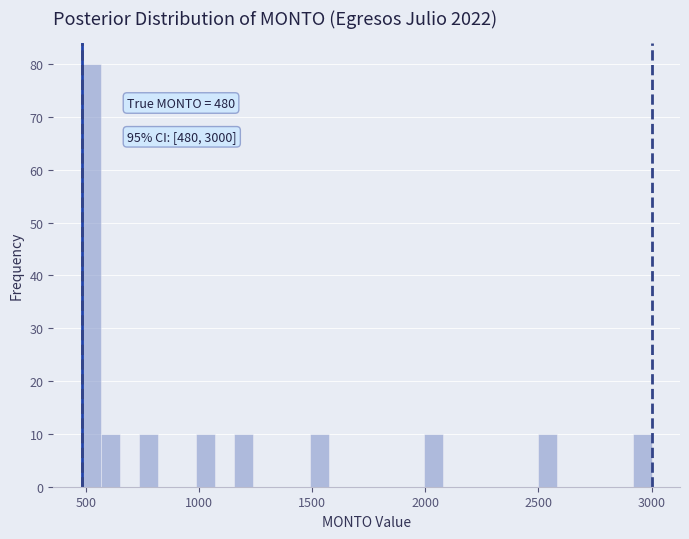

Around what value on the x-axis is the tallest bar? Give the approximate position of its centre, as read against the axis.

500